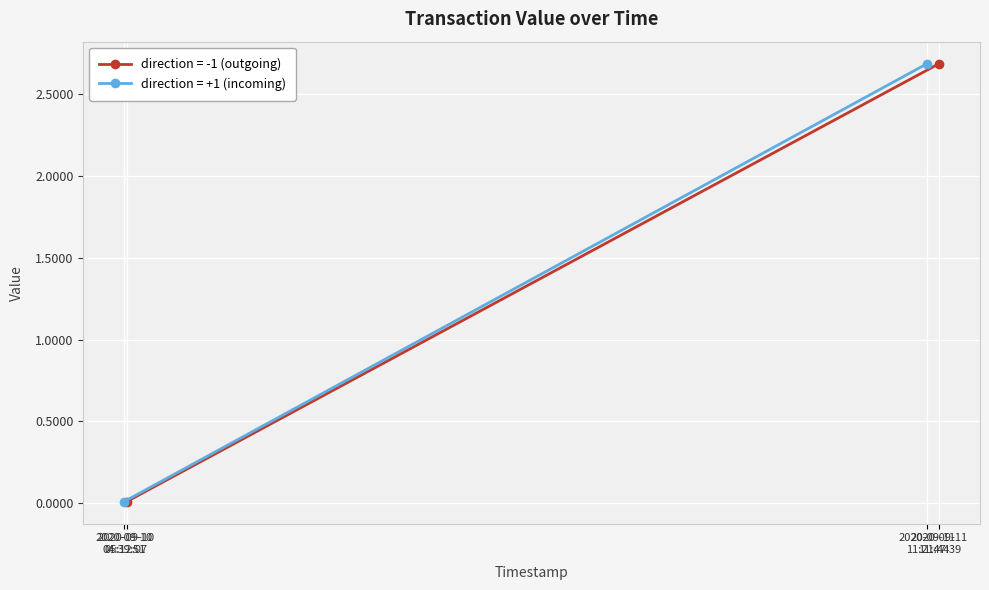

Which series has the largest total across all categories?

value (direction=-1)